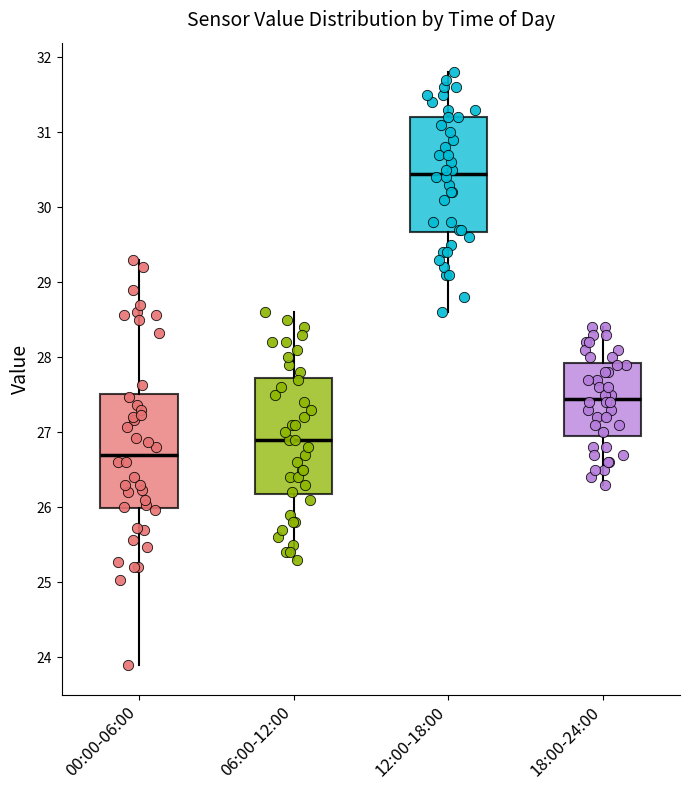

Which box's median line is the lowest?

00:00-06:00